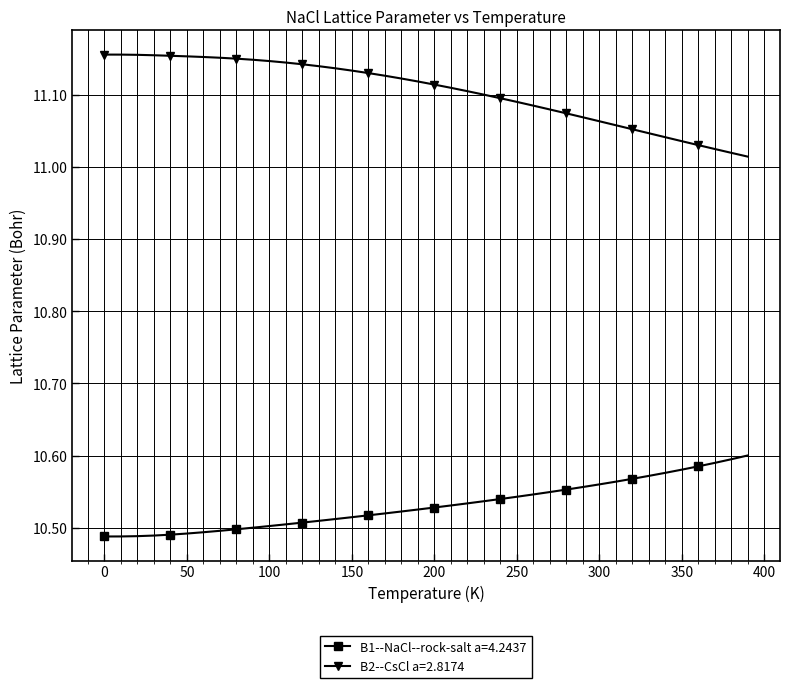

True or false: B2--CsCl a=2.8174 and B1--NaCl--rock-salt a=4.2437 cross at least once.

False